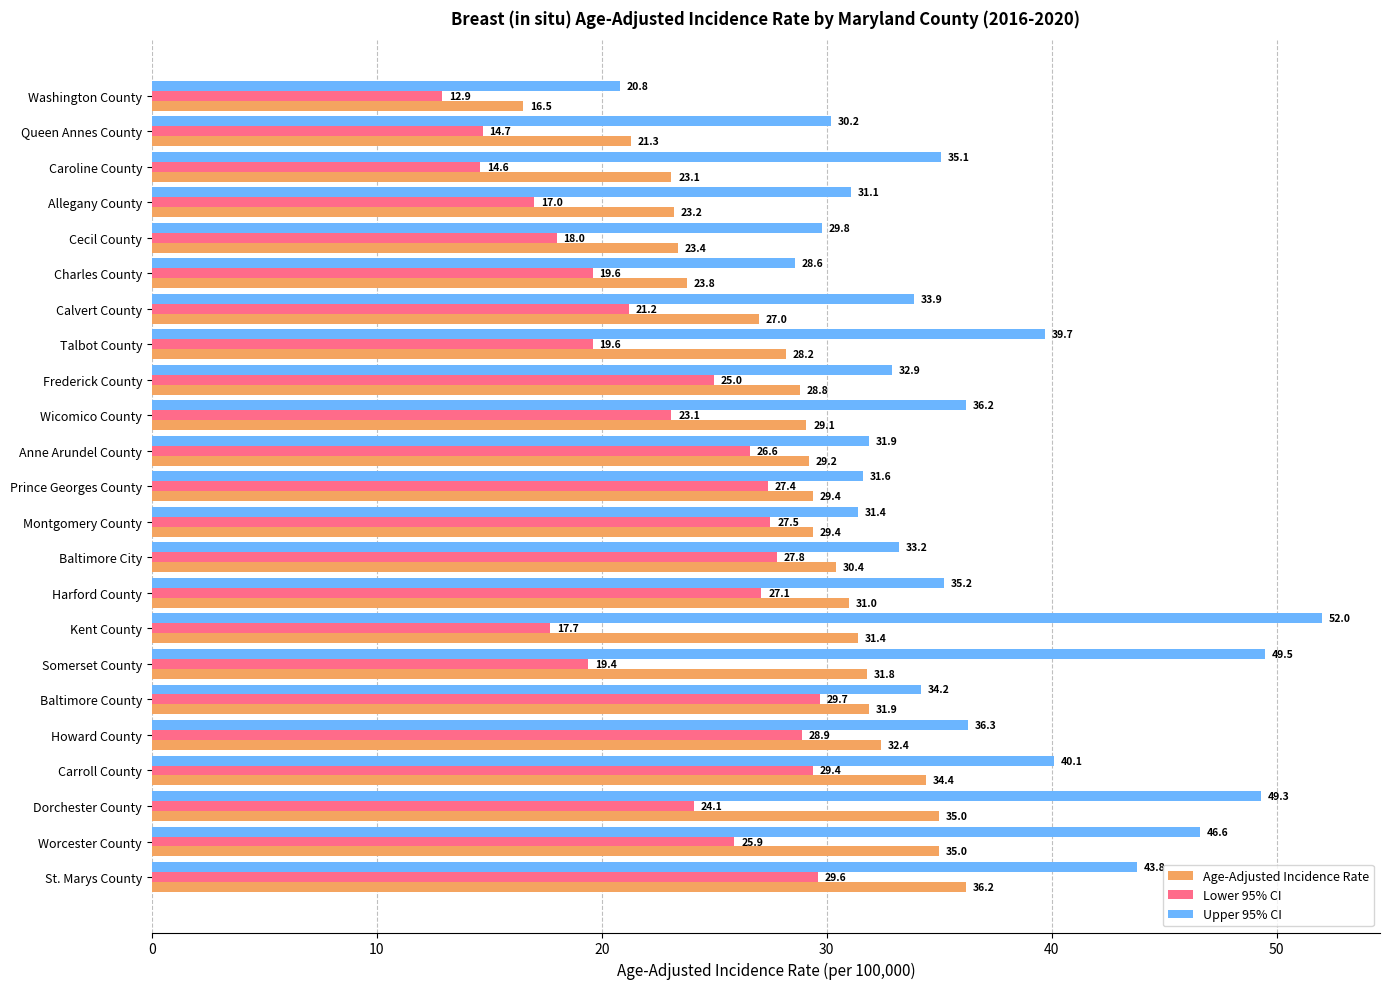

At how many categories does at least one series exceed 35?

11